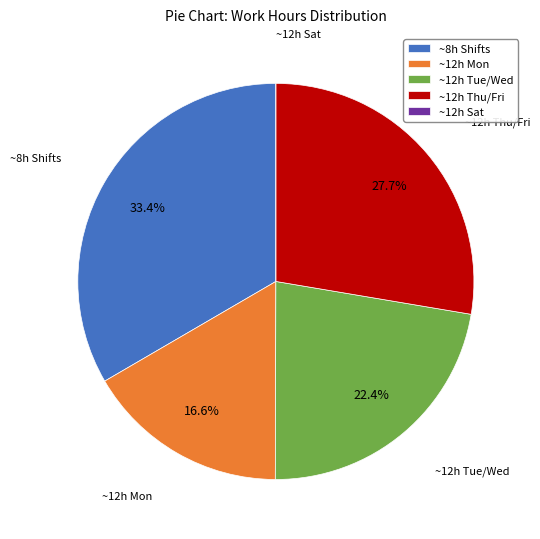

Which category has the biggest portion of the pie?

~8h Shifts